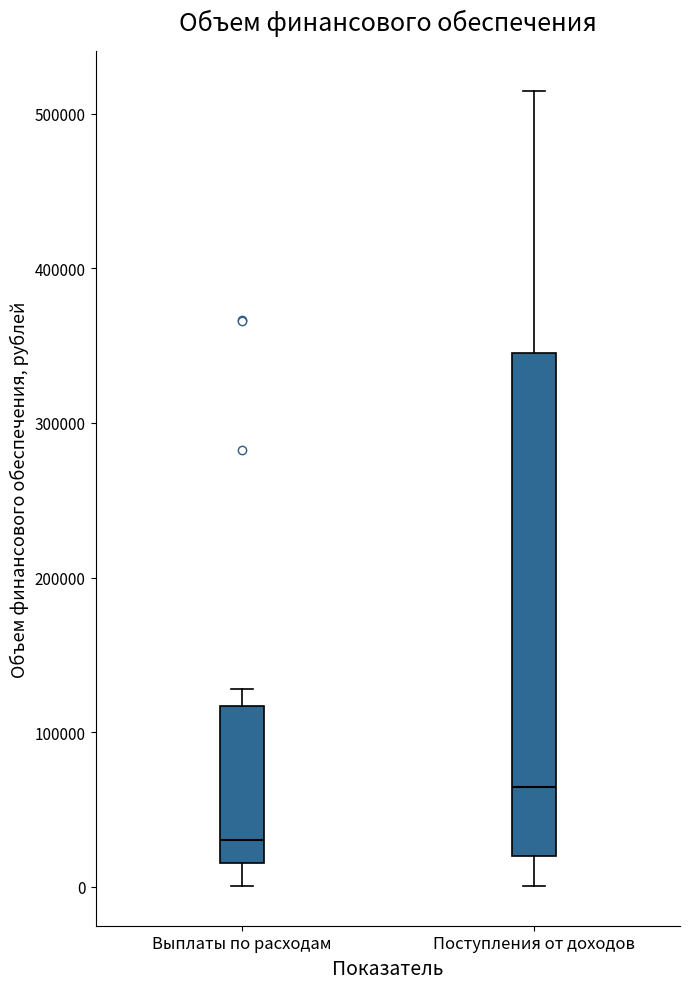

Which box is the tallest, from its lower edge to its upper edge?

Поступления от доходов